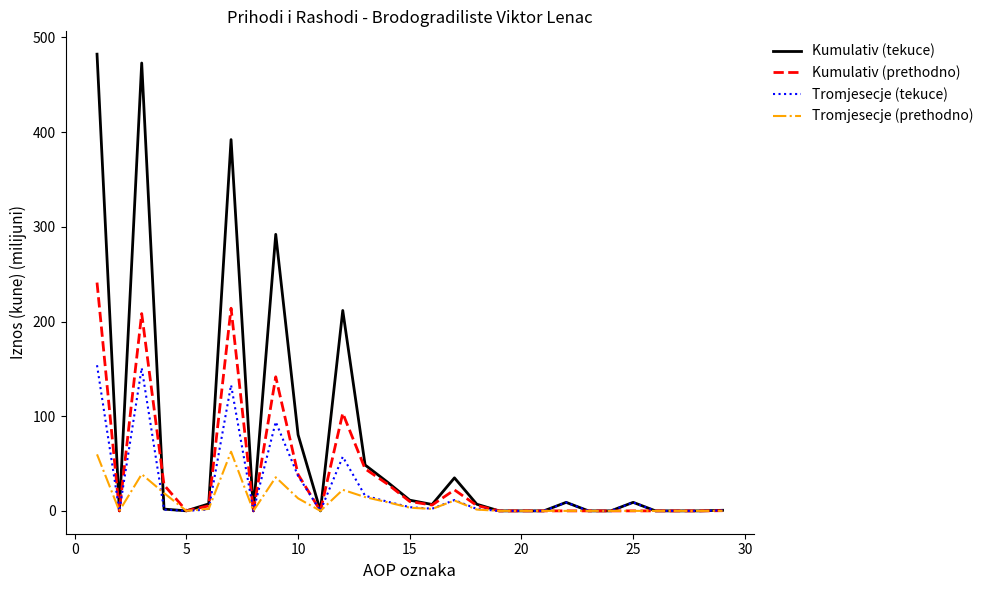

True or false: Kumulativ (tekuce) and Kumulativ (prethodno) cross at least once.

True